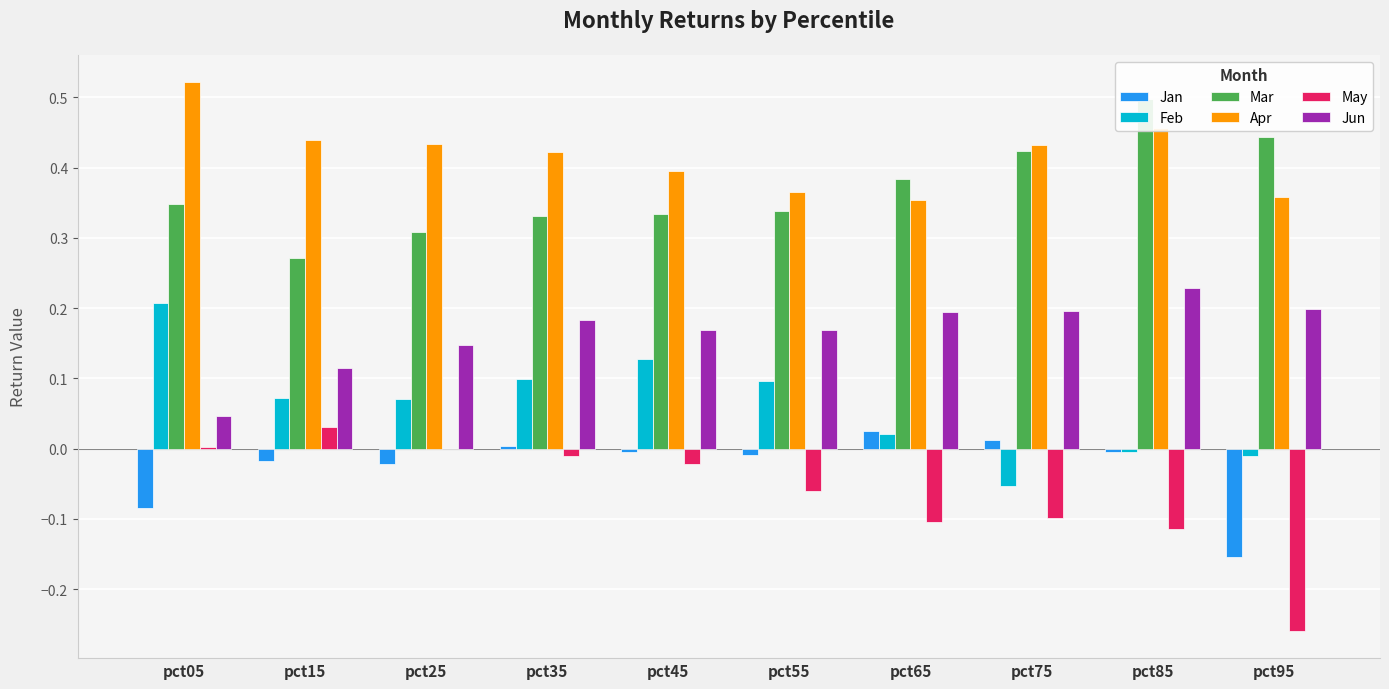

Are the bars horizontal?

No